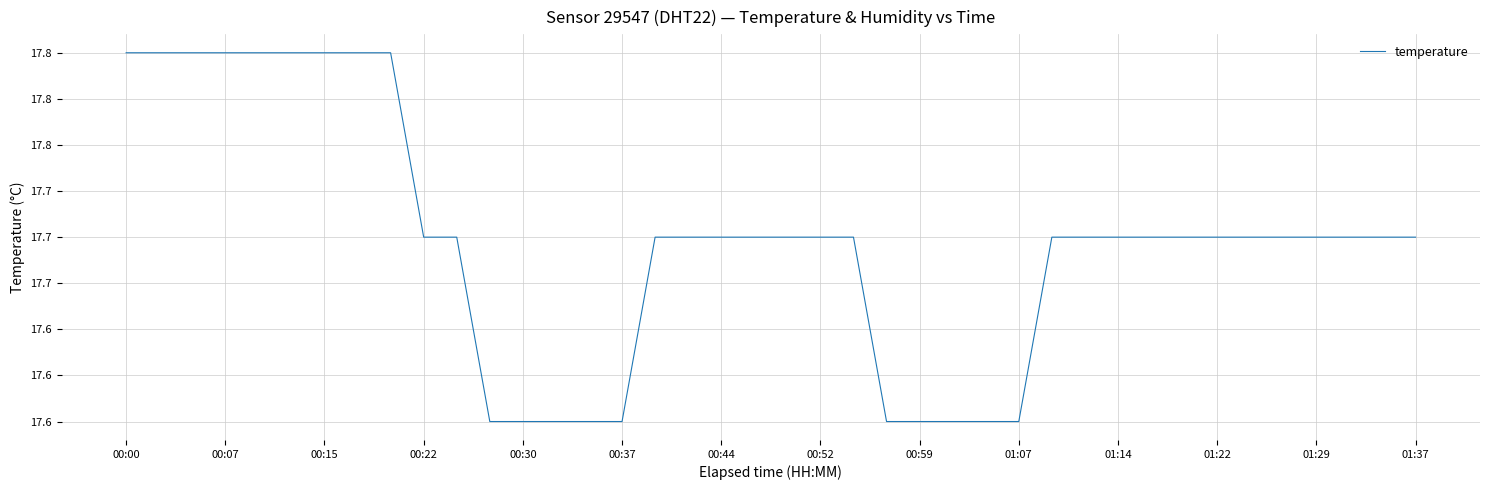

What is the difference between the maximum and second lowest values?

0.2